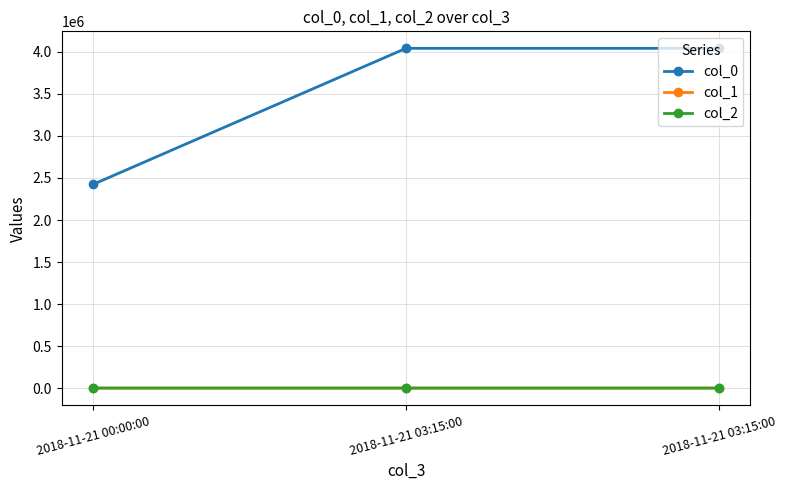

At how many categories does at least one series exceed 1904896?

3